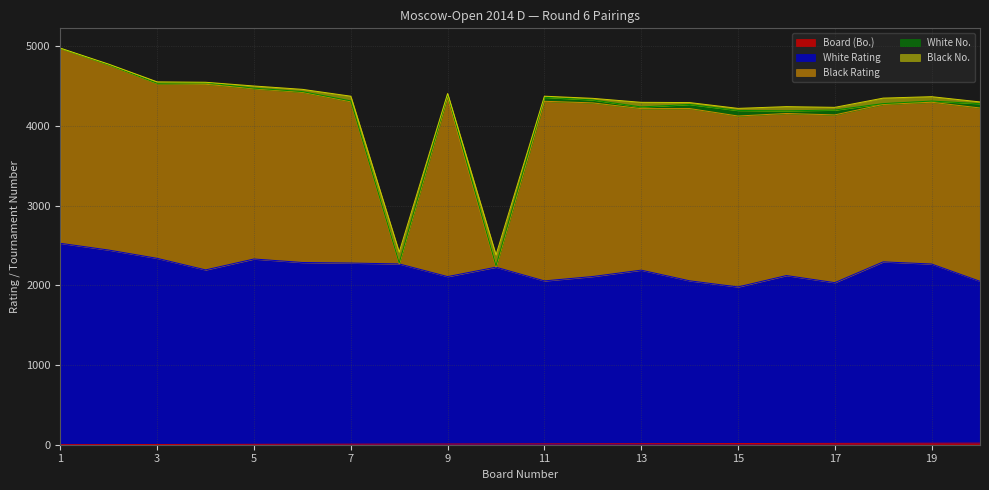

At which category does Black Rating reach its first local peak?

4